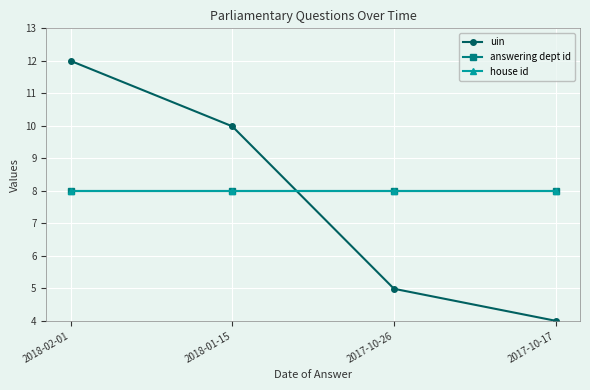

What are all the series names shown in the legend?

uin, answering dept id, house id